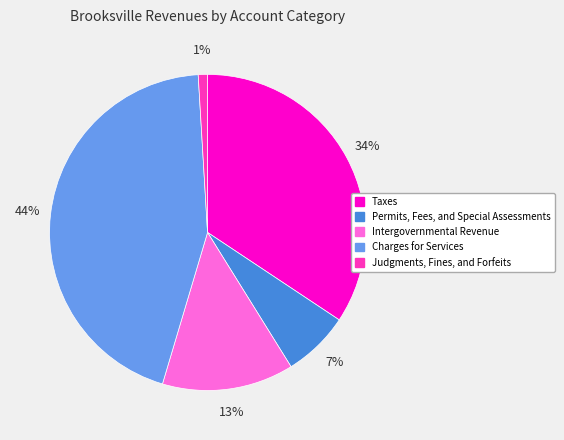

What is the largest slice in the pie chart?

Charges for Services